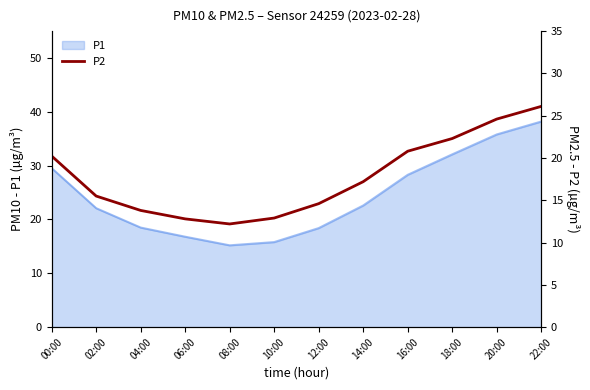

The value of P1 at 00:00 is 29.5. True or false?

True